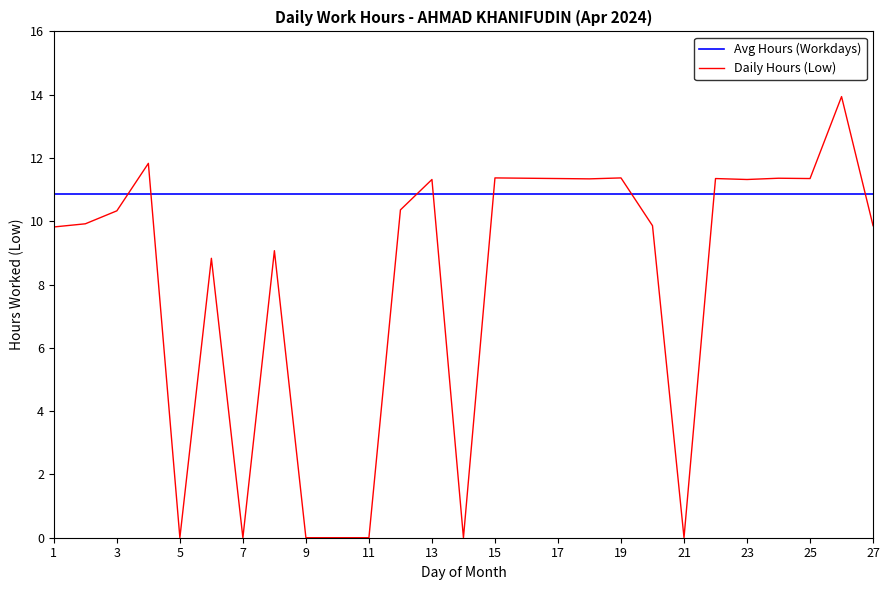

Rank the series by their average value, from highest to lowest.

Avg Hours (Workdays), Daily Hours (Low)